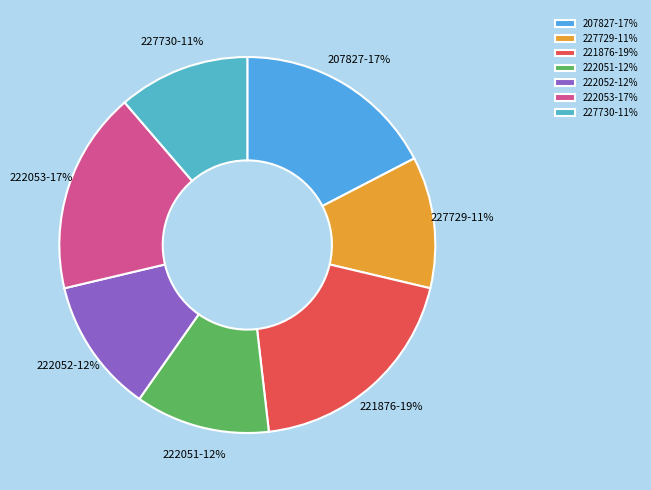

Which slice is the largest?

221876